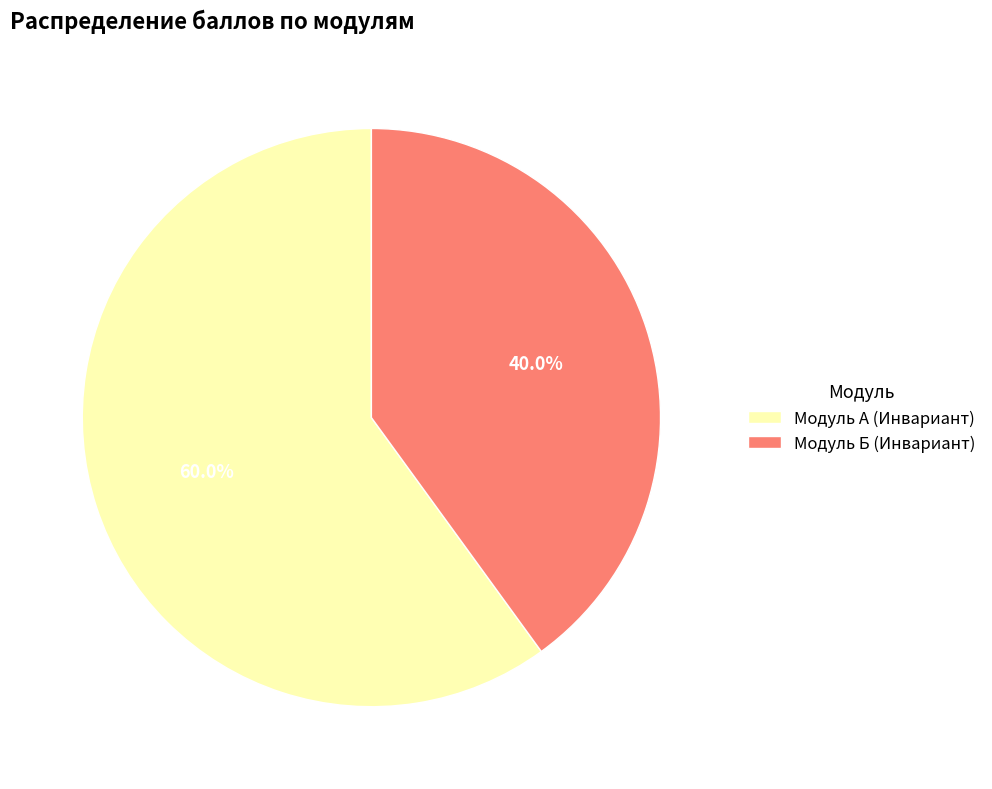

Approximately how many times larger is the value at Модуль Б (Инвариант) compared to Модуль А (Инвариант)?

0.7